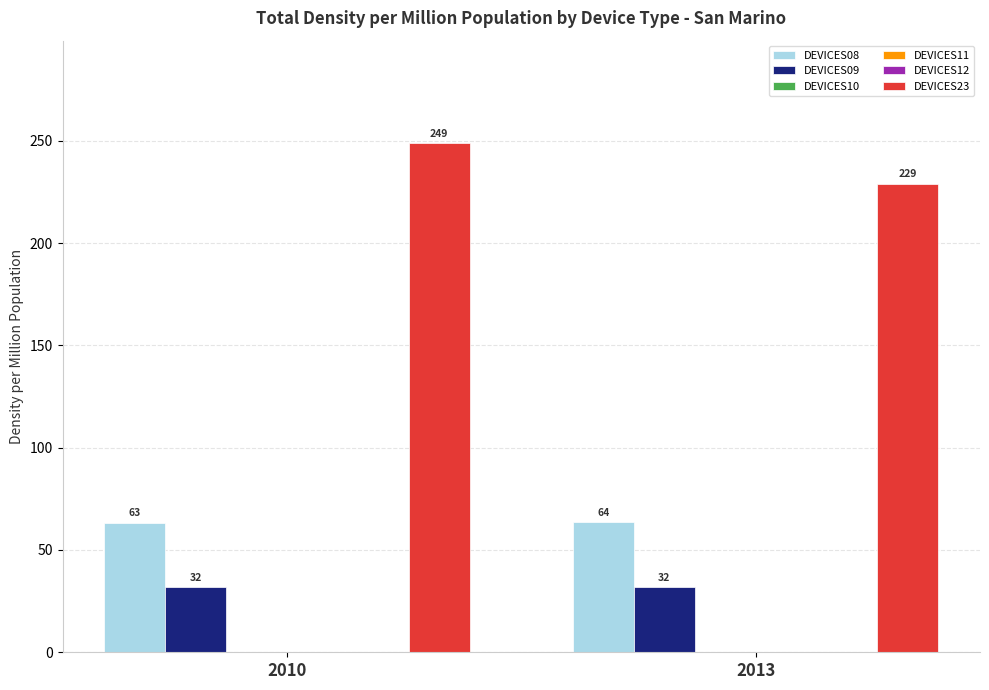

Which series changed the most between 2010 and 2013?

DEVICES23